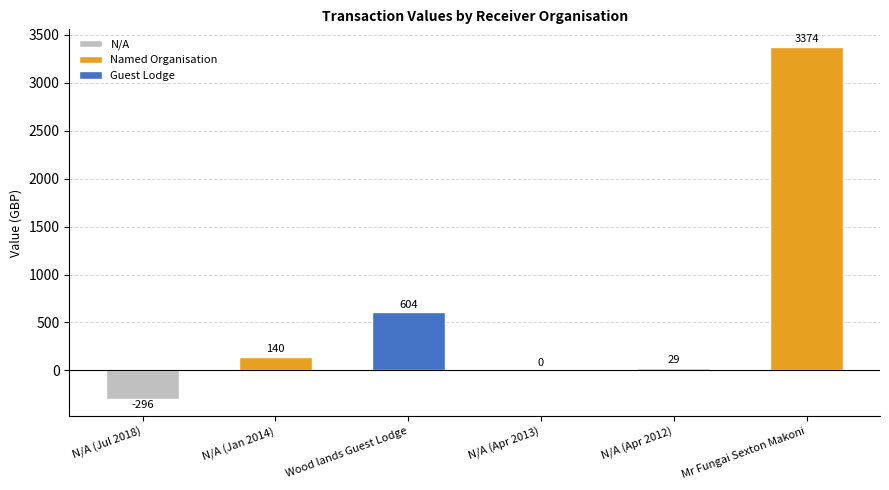

How many data points does each series have?

6